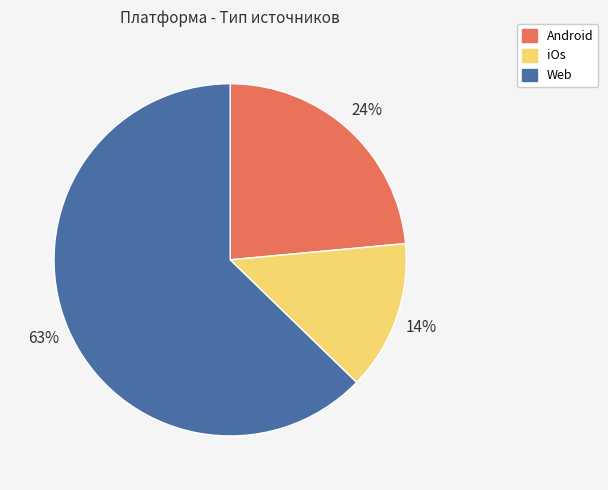

Is there any slice that represents more than half of the pie?

Yes